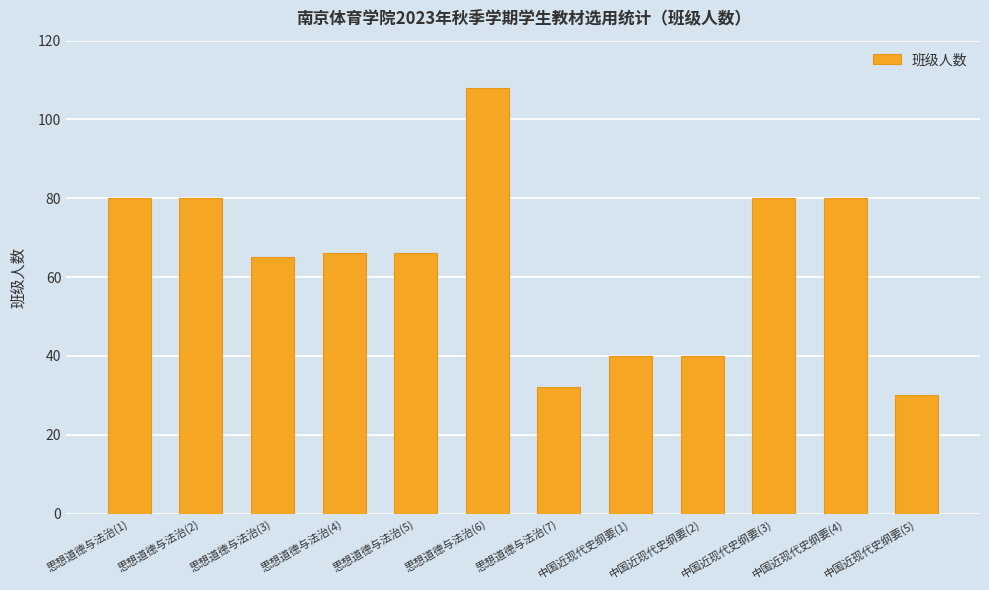

The value at 思想道德与法治(4) is 66. True or false?

True